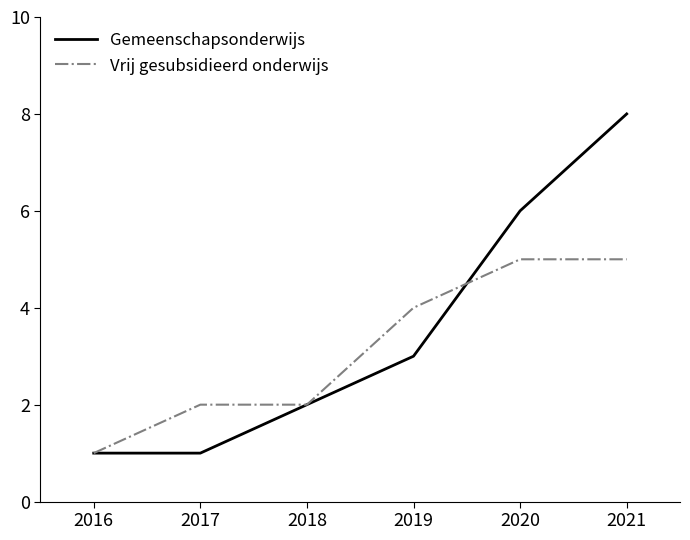

What is the sum of all Vrij gesubsidieerd onderwijs values?

19